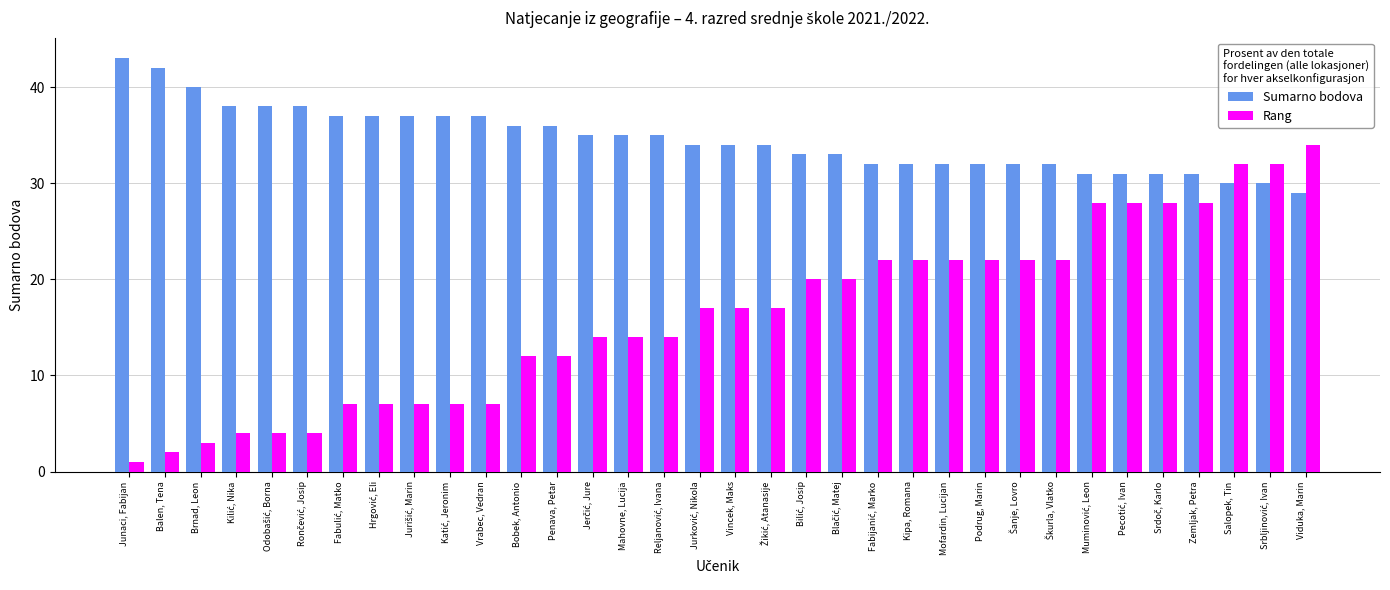

Which series has the largest range (max minus min)?

Rang